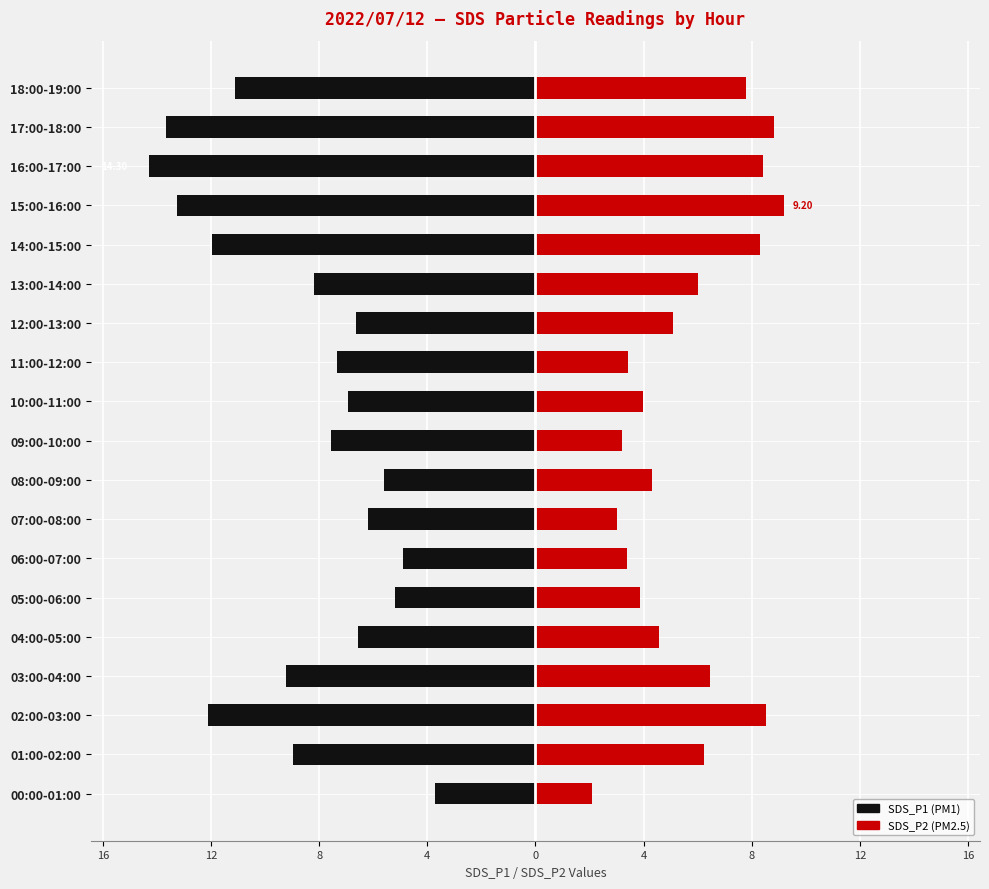

At which category is the sum across all series the highest?

08:00-09:00